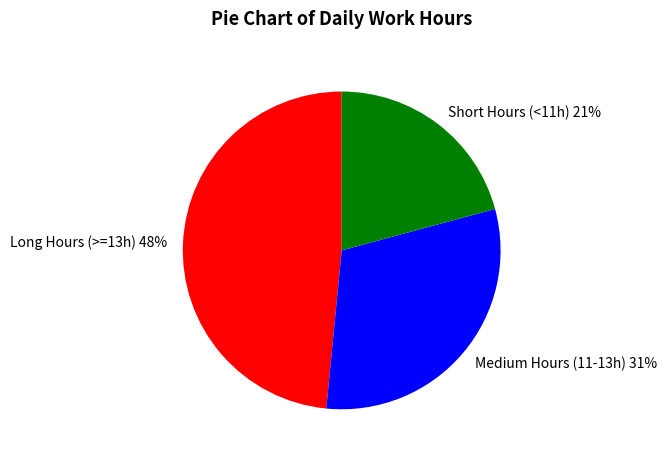

What is the ratio of the value at Short Hours (<11h) to the value at Medium Hours (11-13h)?

0.7